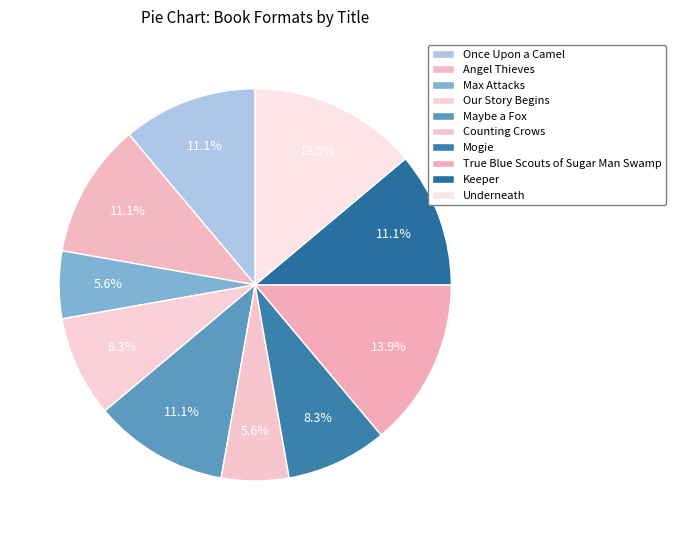

To the nearest percent, what is the difference between the Max Attacks and Once Upon a Camel slice percentages?

6%